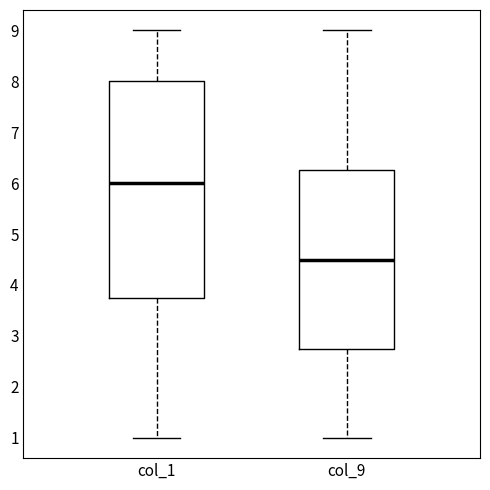

Which box's median line is the highest?

col_1